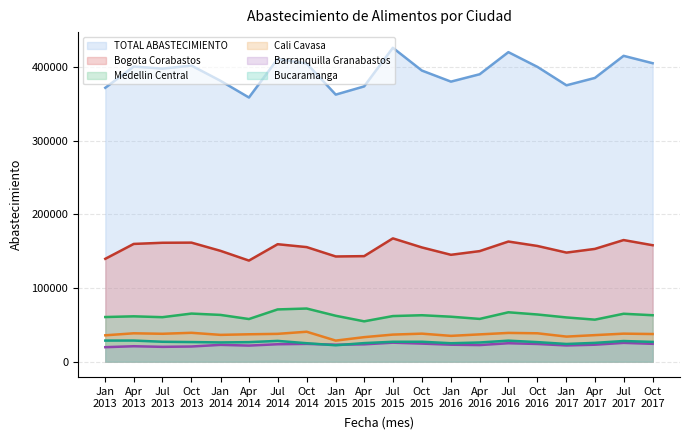

What is the smallest value displayed?

19641.5